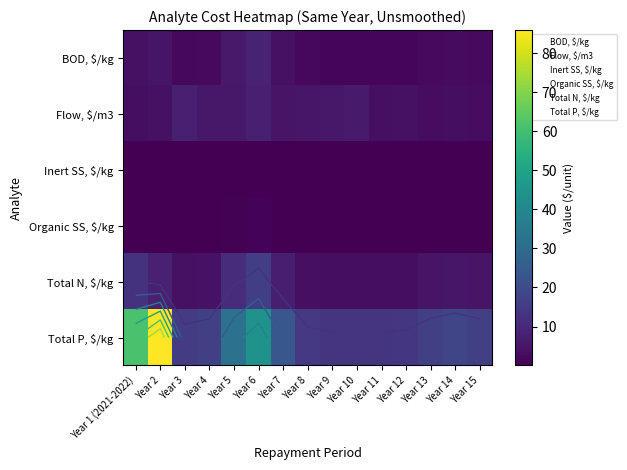

What is the difference between the highest and lowest values at Year 4?

16.3